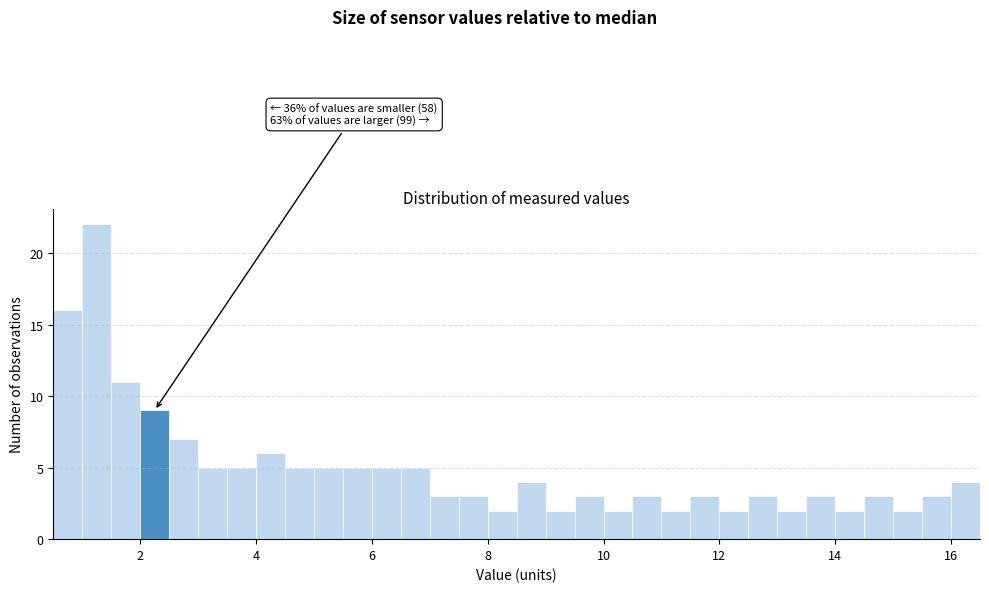

Around what value on the x-axis is the tallest bar? Give the approximate position of its centre, as read against the axis.

1.2